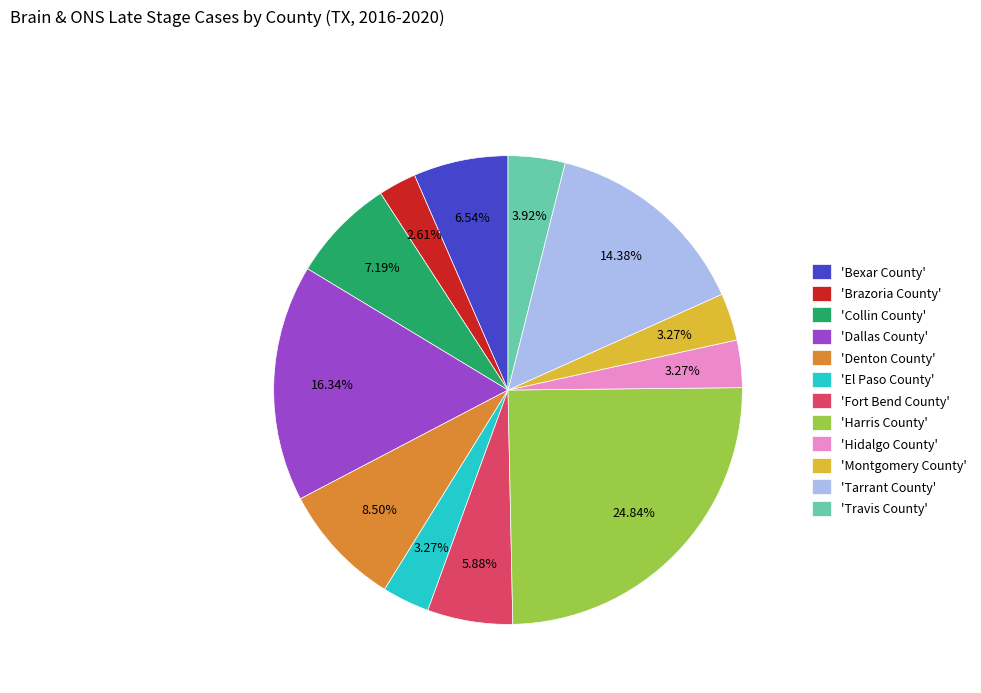

Between 'El Paso County' and 'Denton County', which is larger?

'Denton County'